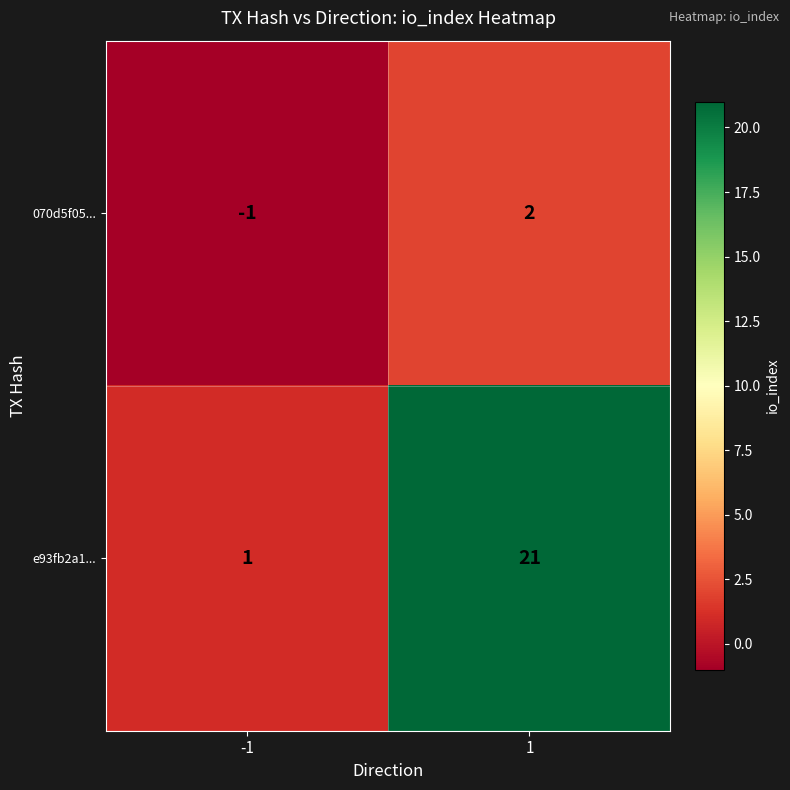

Reading left to right, list all the values displayed in this chart.

070d5f05...: -1=-1	1=2
e93fb2a1...: -1=1	1=21